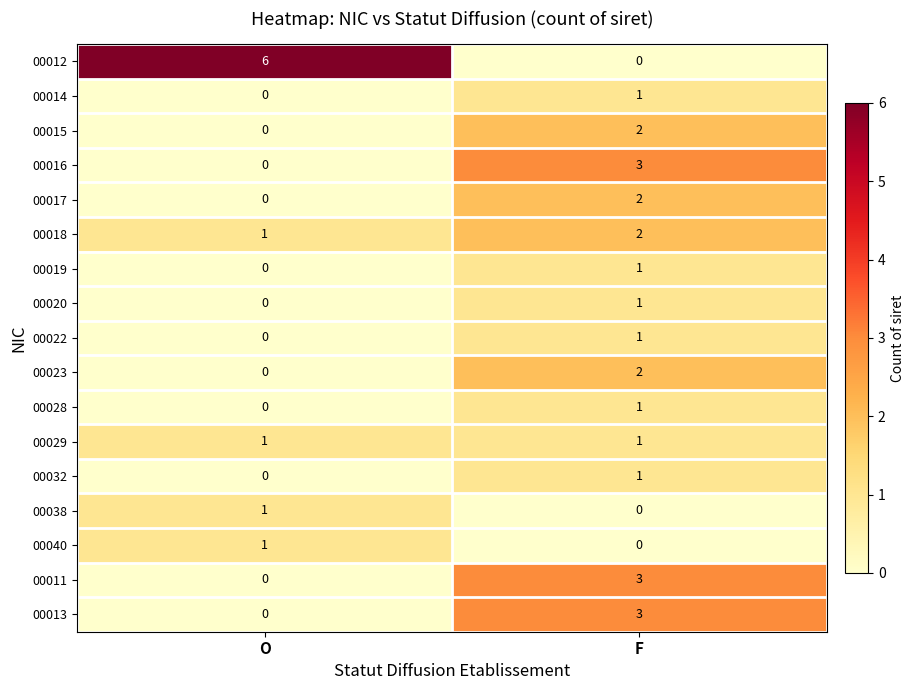

At which label does 00014 reach its minimum?

O